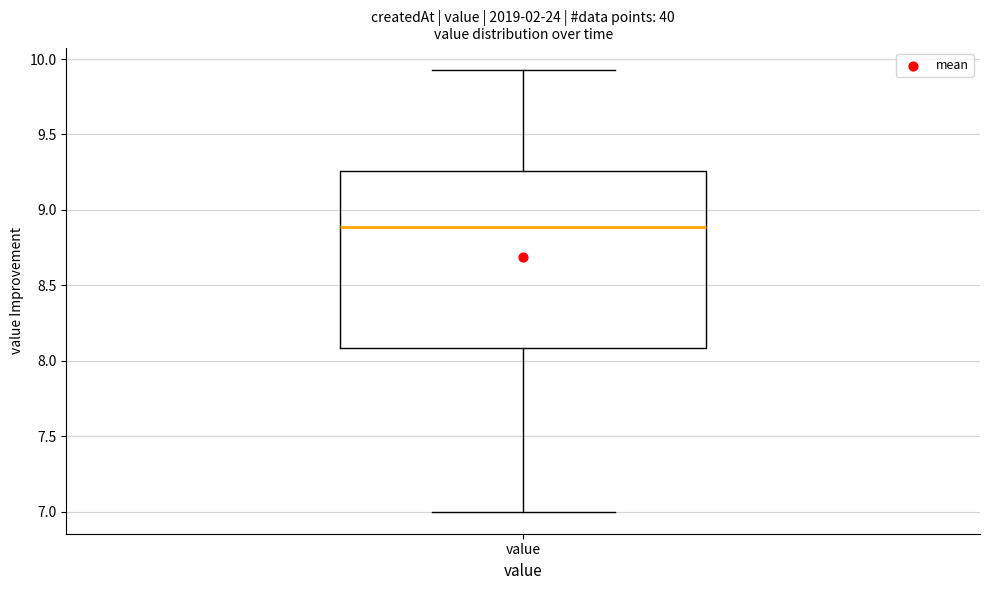

Transcribe this box plot: give where the median line is, the range the box spans, and where the two whiskers end, as read against the y-axis. The values are not printed on the chart, so give them approximately, as read against the axis.

median 8.90, box 8.10 to 9.25, whiskers 7.00 to 9.95